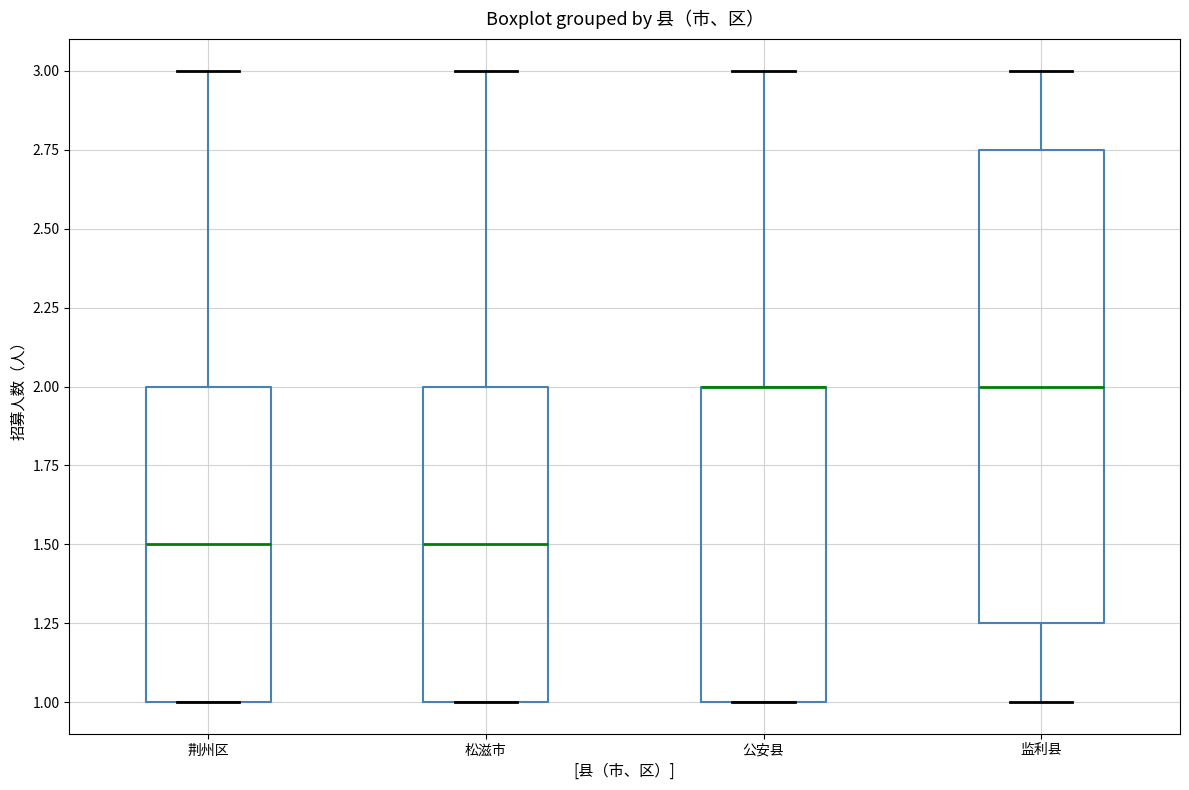

Reading left to right, transcribe this box plot: for each box, give where its median line is, the range the box spans, and where its two whiskers end, as read against the y-axis. The values are not printed on the chart, so give them approximately, as read against the axis.

荆州区: median 1.50, box 1.00 to 2.00, whiskers 1.00 to 3.00
松滋市: median 1.50, box 1.00 to 2.00, whiskers 1.00 to 3.00
公安县: median 2.00 (drawn on the box's upper edge), box 1.00 to 2.00, whiskers 1.00 to 3.00
监利县: median 2.00, box 1.25 to 2.75, whiskers 1.00 to 3.00